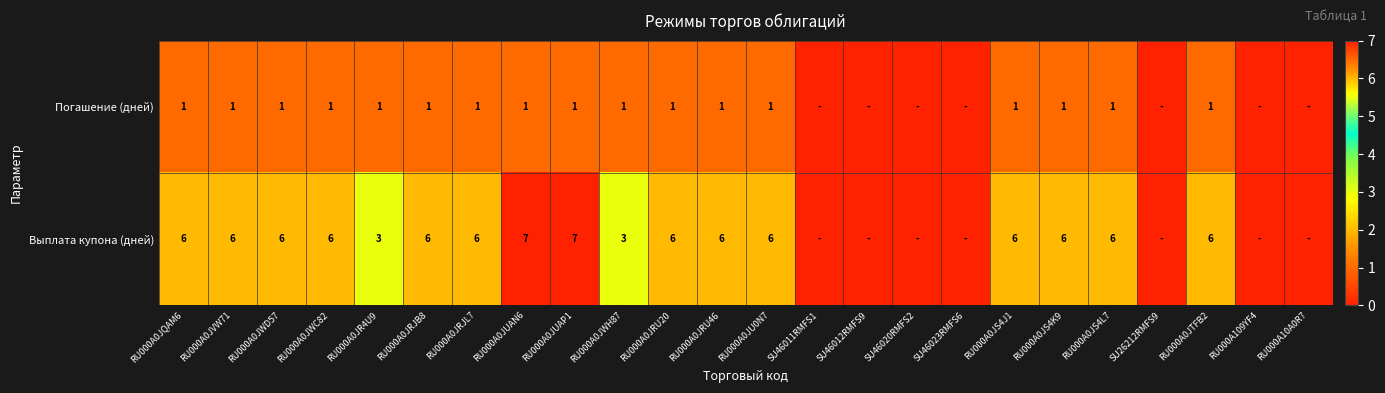

Which label corresponds to the largest value in the chart?

RU000A0JUAN6